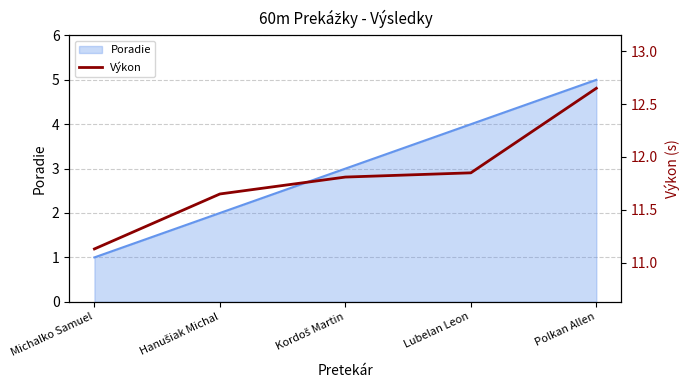

True or false: the data shows 11.8 at Lubelan Leon.

True